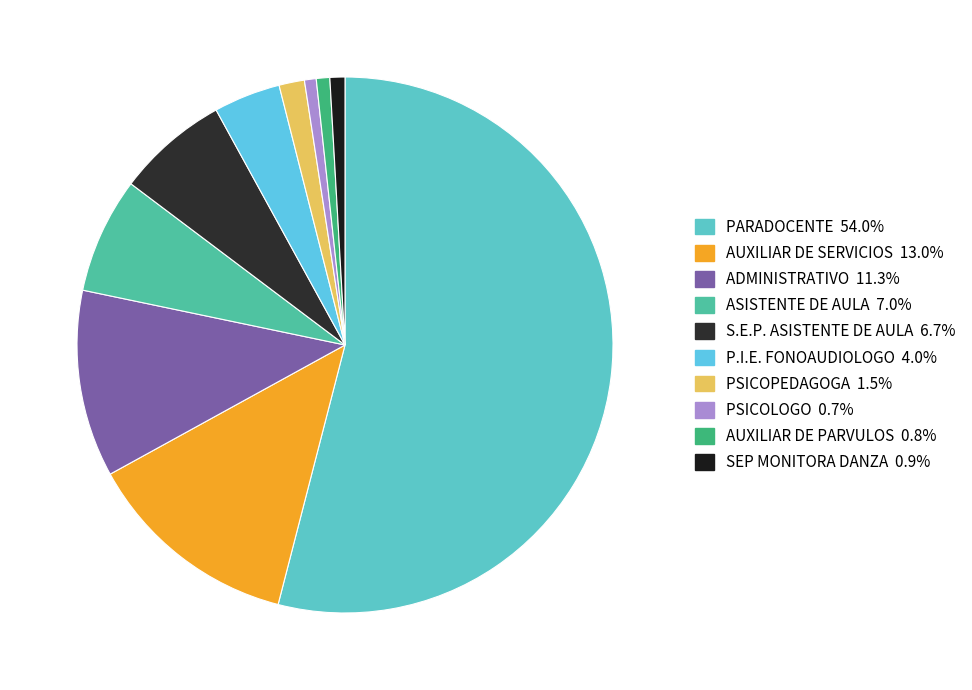

Which category has the biggest portion of the pie?

PARADOCENTE